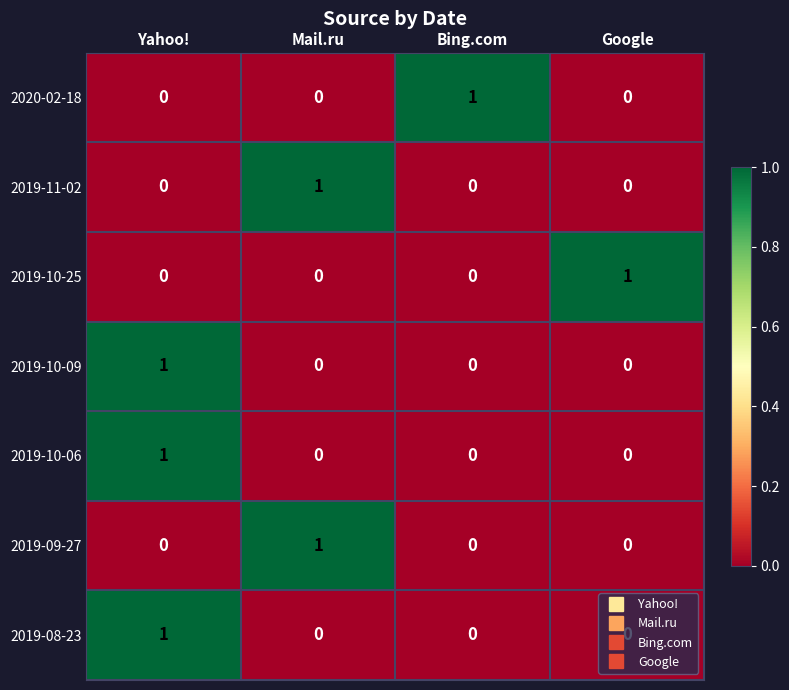

At which category is the sum across all series the highest?

Yahoo!